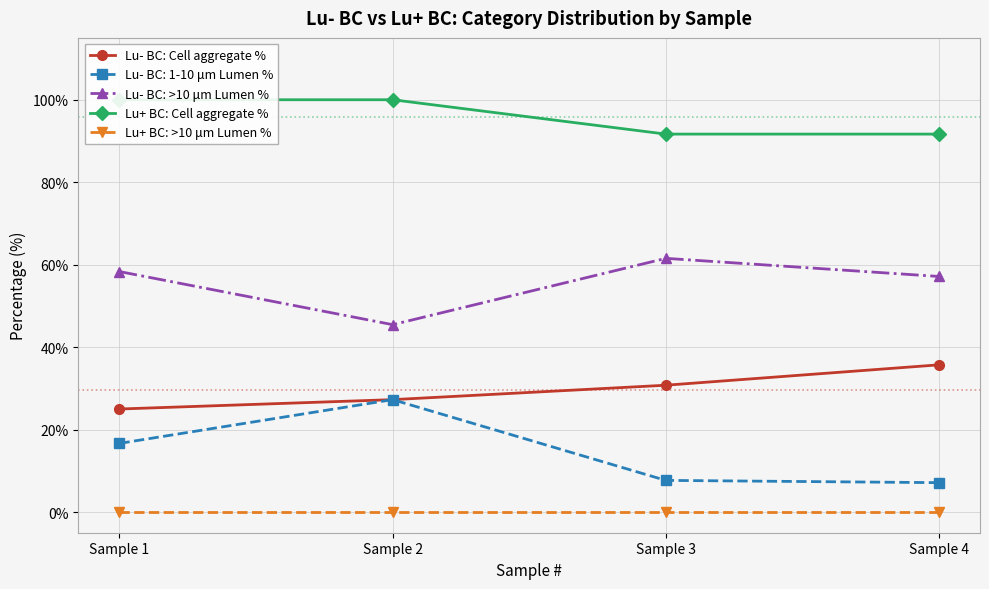

Count the number of data series in this chart.

4